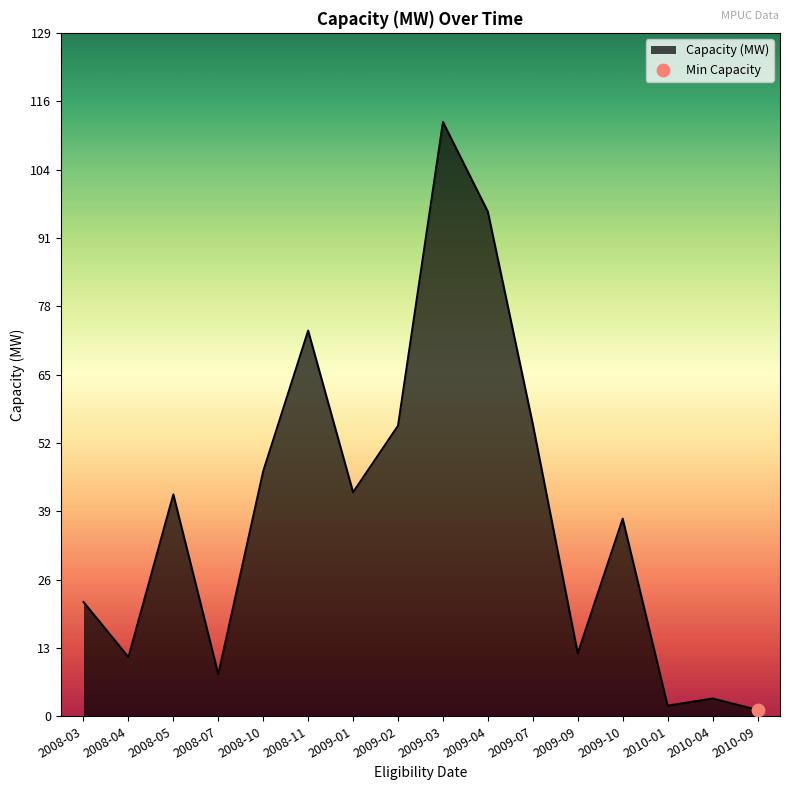

Between 2009-09 and 2009-10, which is larger?

2009-10